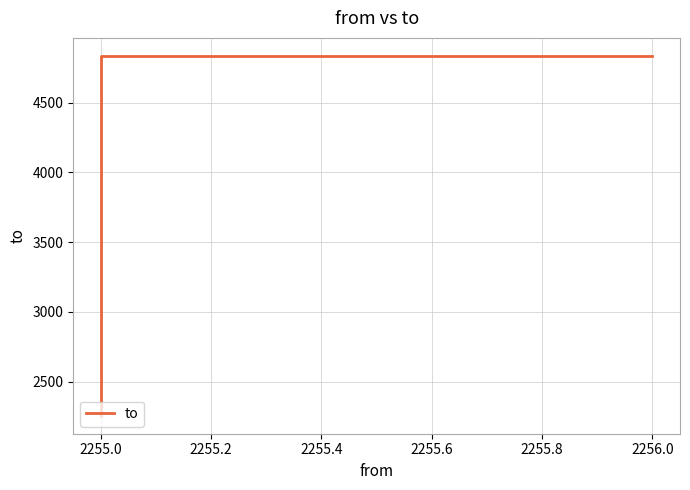

The chart shows a value of 8189 at 2256.0. True or false?

False